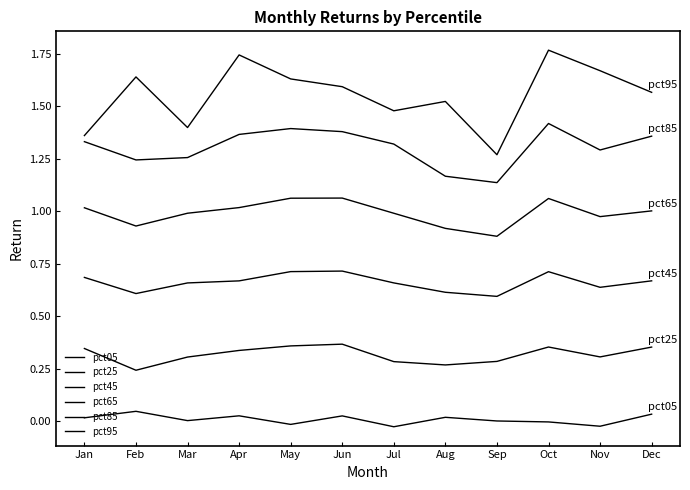

How many lines are shown in the chart?

6